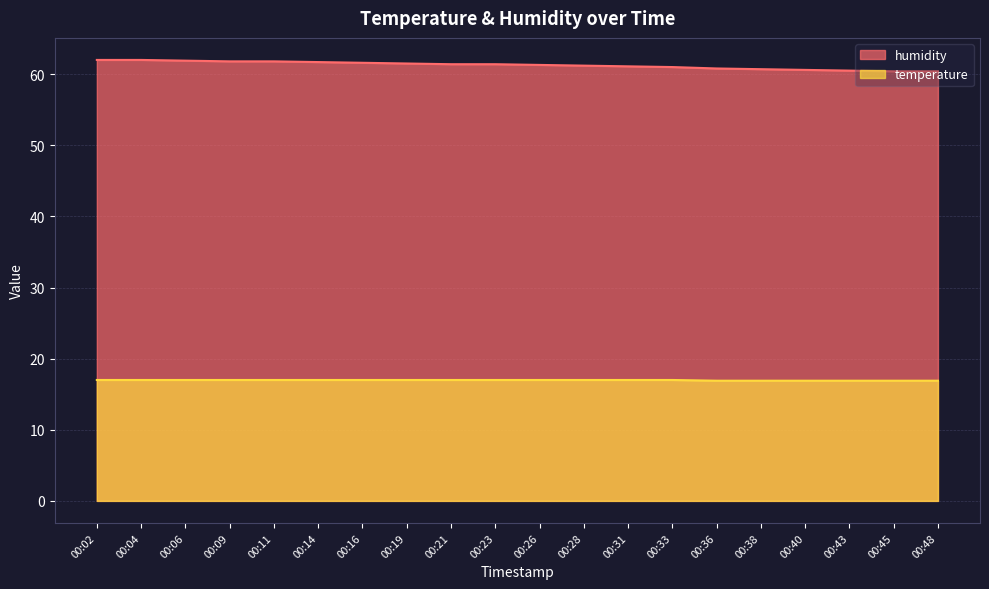

The value of temperature at 00:11 is 25.7. True or false?

False